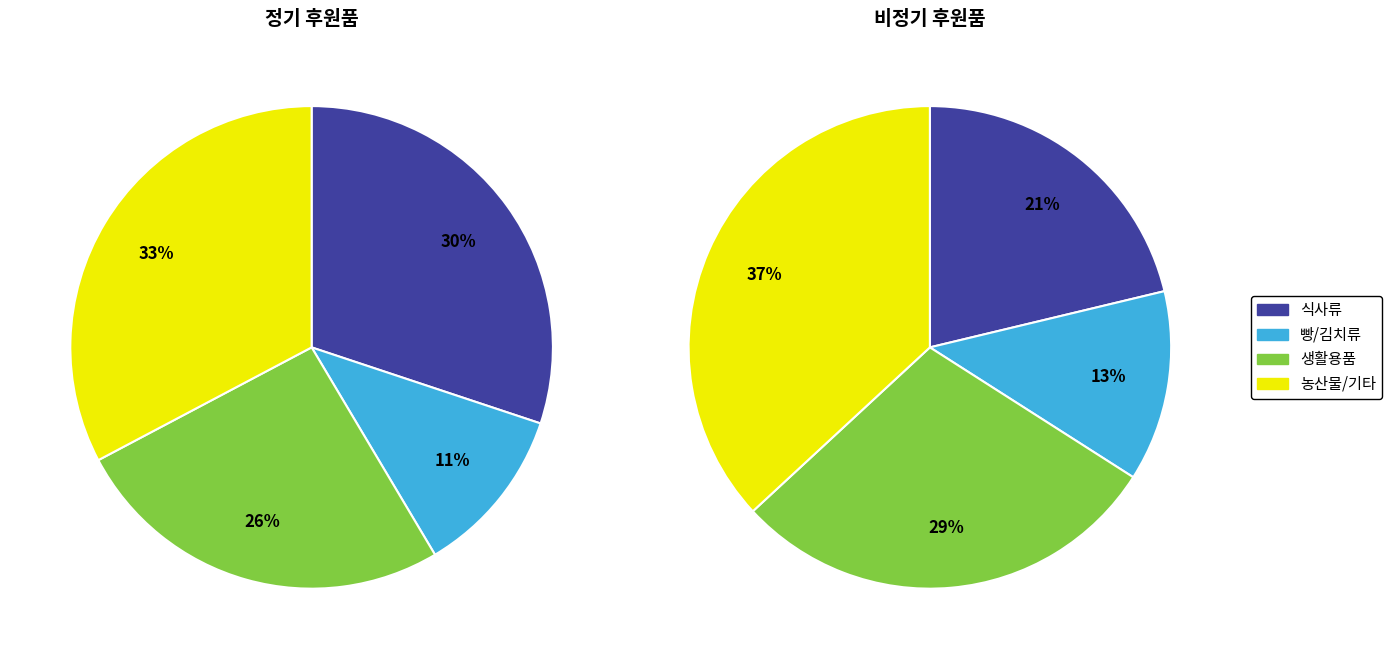

Does any single category account for the majority?

No